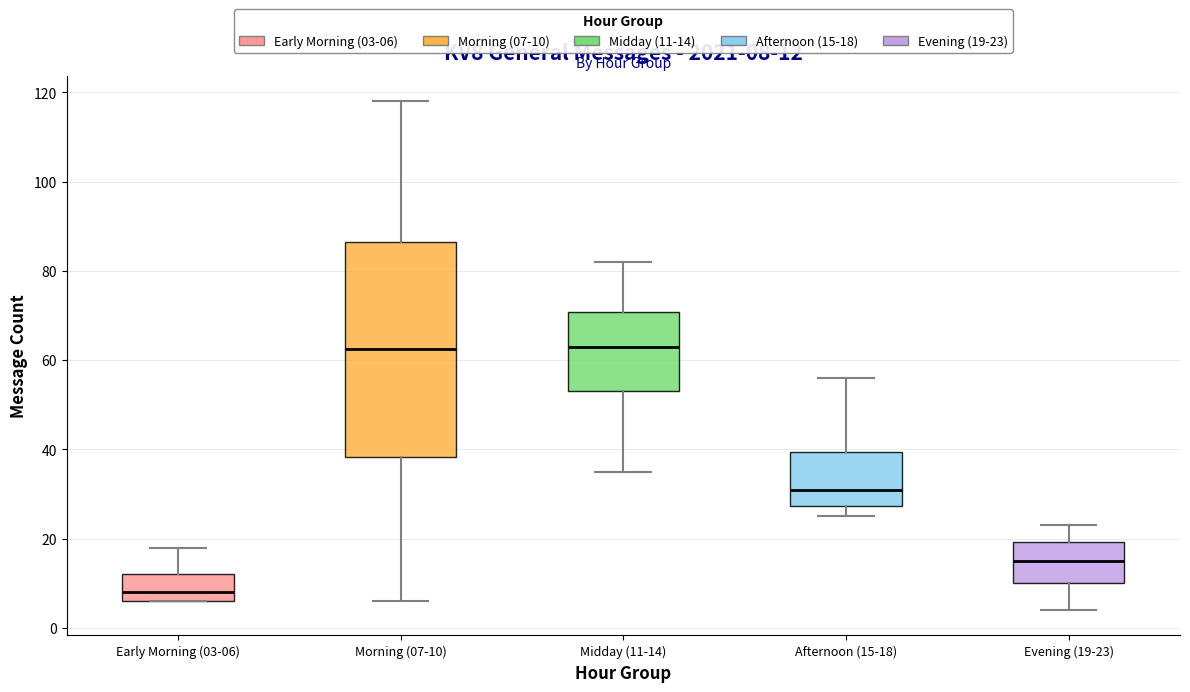

Which box has the lowest median line?

Early Morning (03-06)